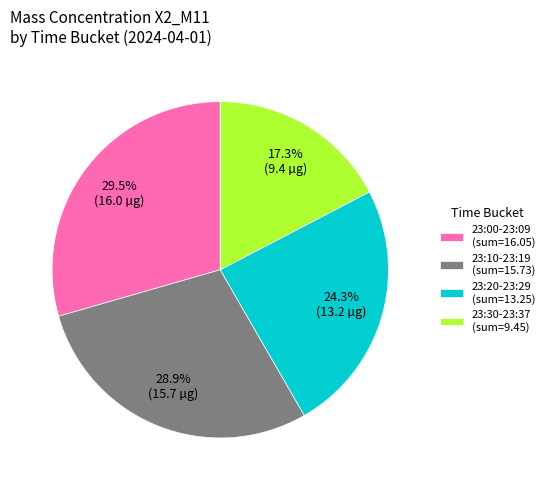

What is the ratio of the value at 23:00-23:09 (sum=16.05) to the value at 23:30-23:37 (sum=9.45)?

1.7